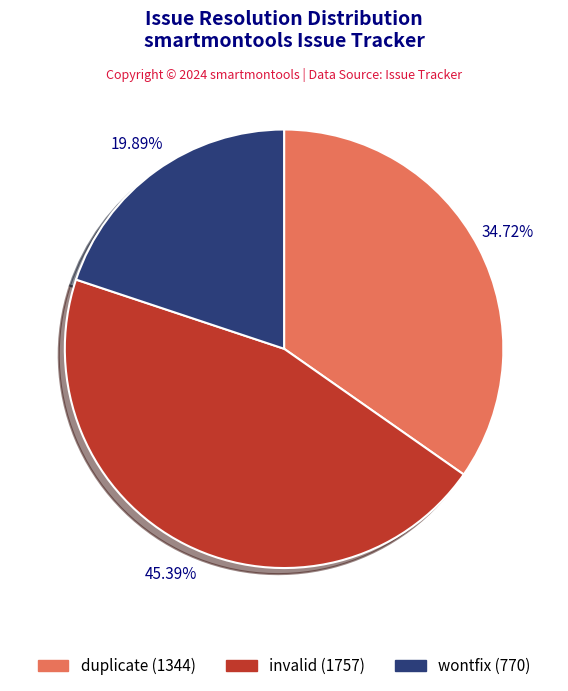

Which has a higher value, wontfix or invalid?

invalid